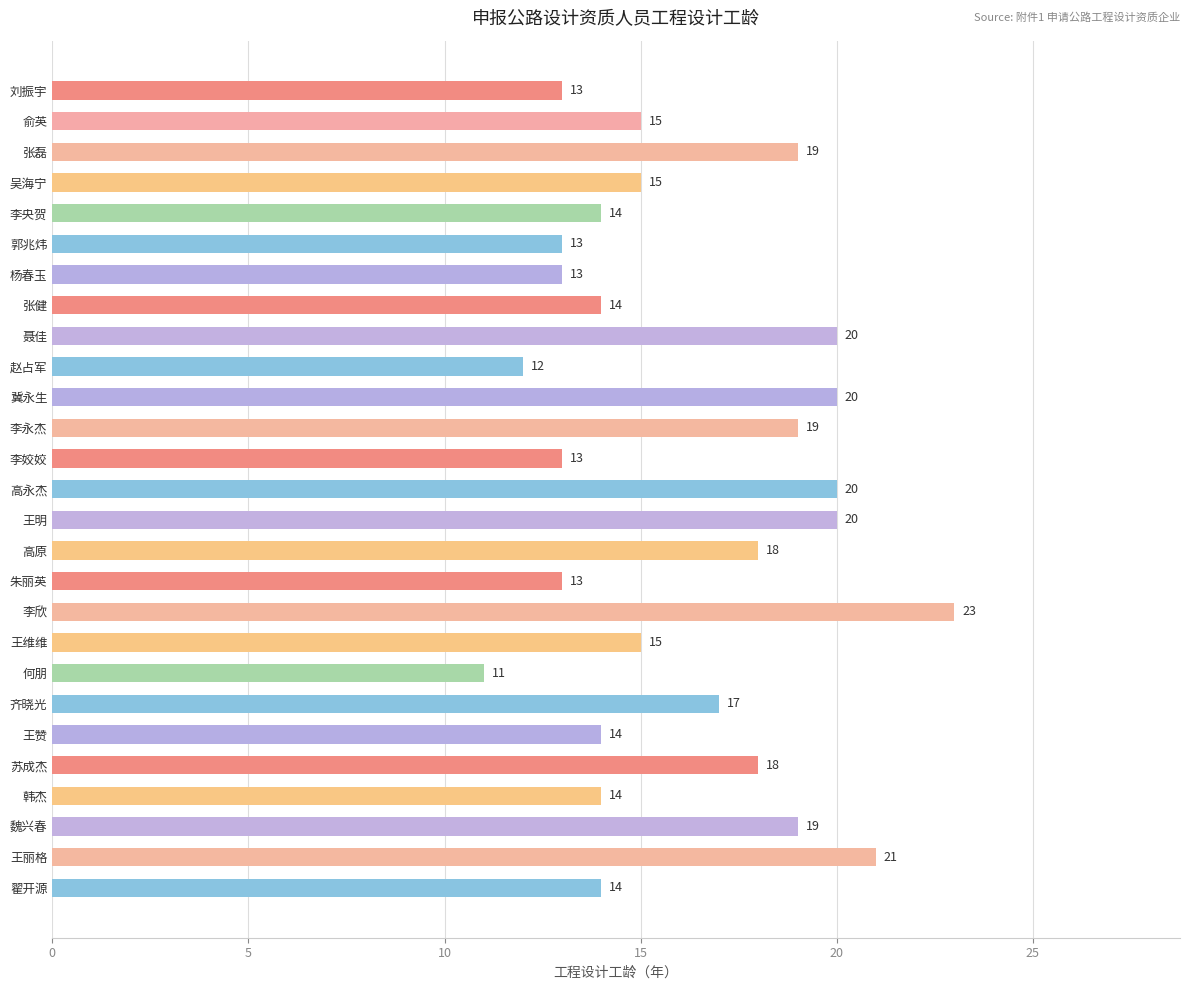

What is the change in value from 聂佳 to 何朋?

-9